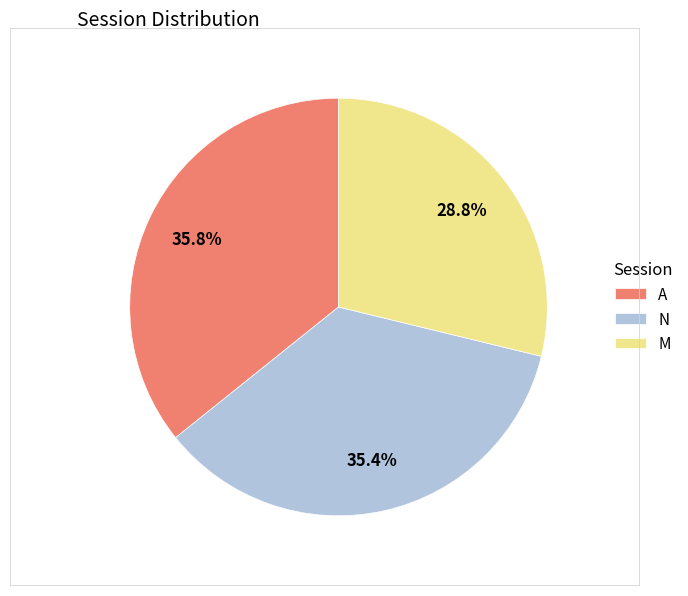

The N slice represents 24% of the pie. True or false?

False